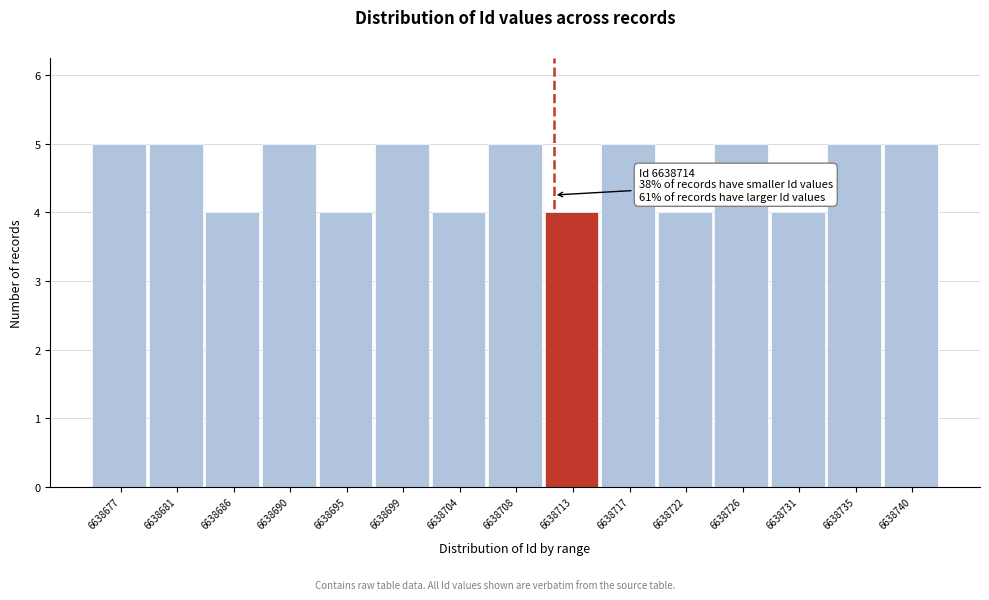

Reading left to right, what are all the values shown in this chart?

6638677=5	6638681=5	6638686=4	6638690=5	6638695=4	6638699=5	6638704=4	6638708=5	6638713=4	6638717=5	6638722=4	6638726=5	6638731=4	6638735=5	6638740=5